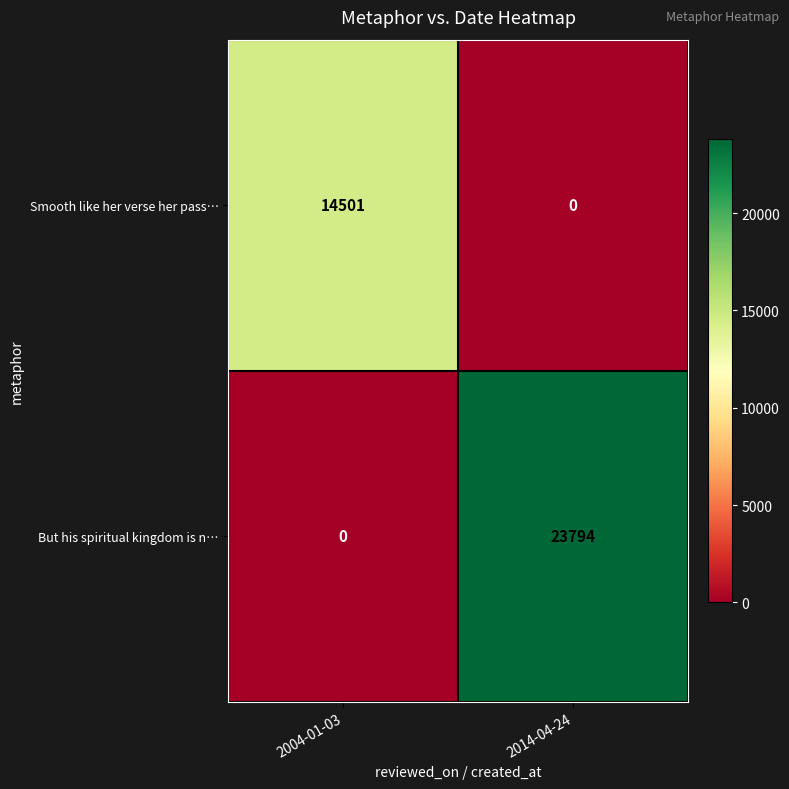

Which series changed the most between 2004-01-03 and 2014-04-24?

But his spiritual kingdom is n…